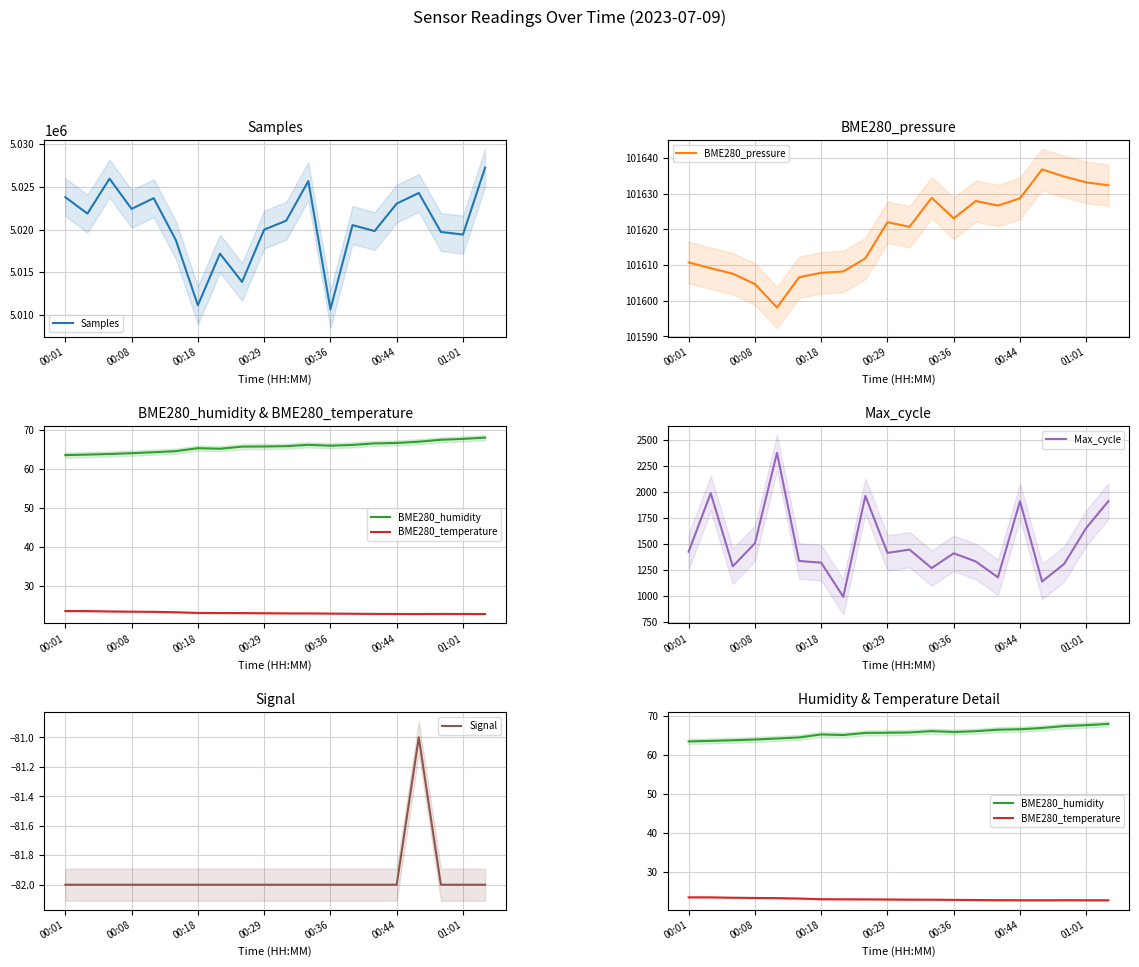

Is it true that Samples equals 6650780.7 at 19?

False